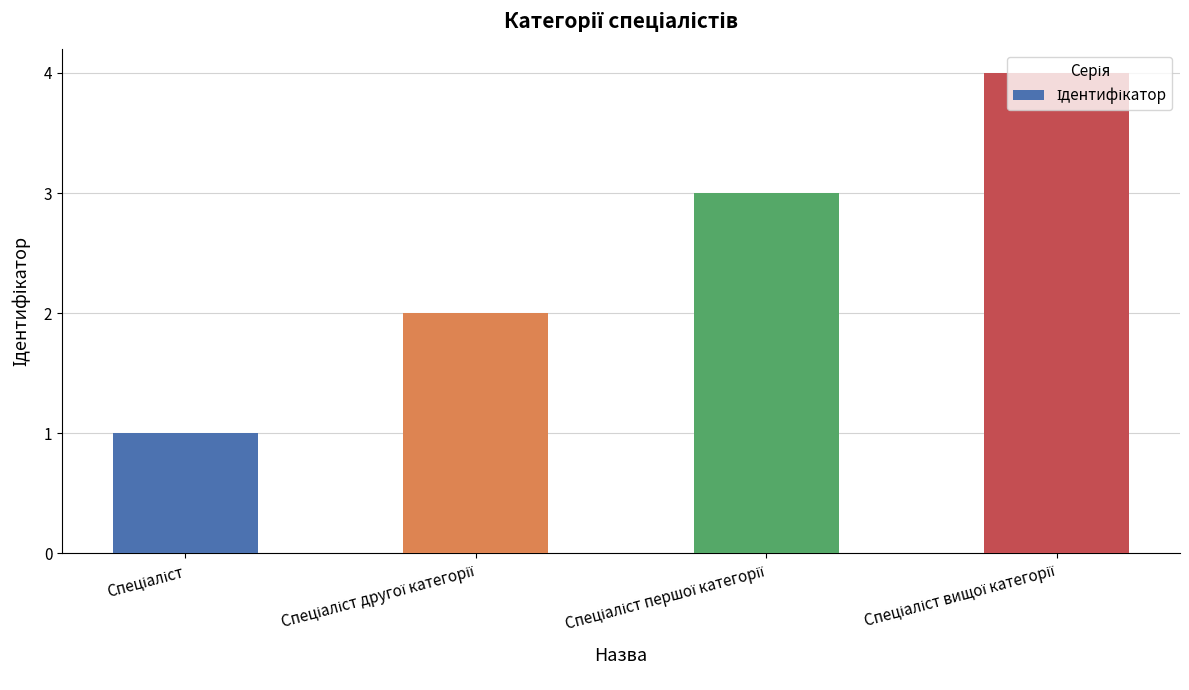

What is the difference between the maximum and minimum values?

3